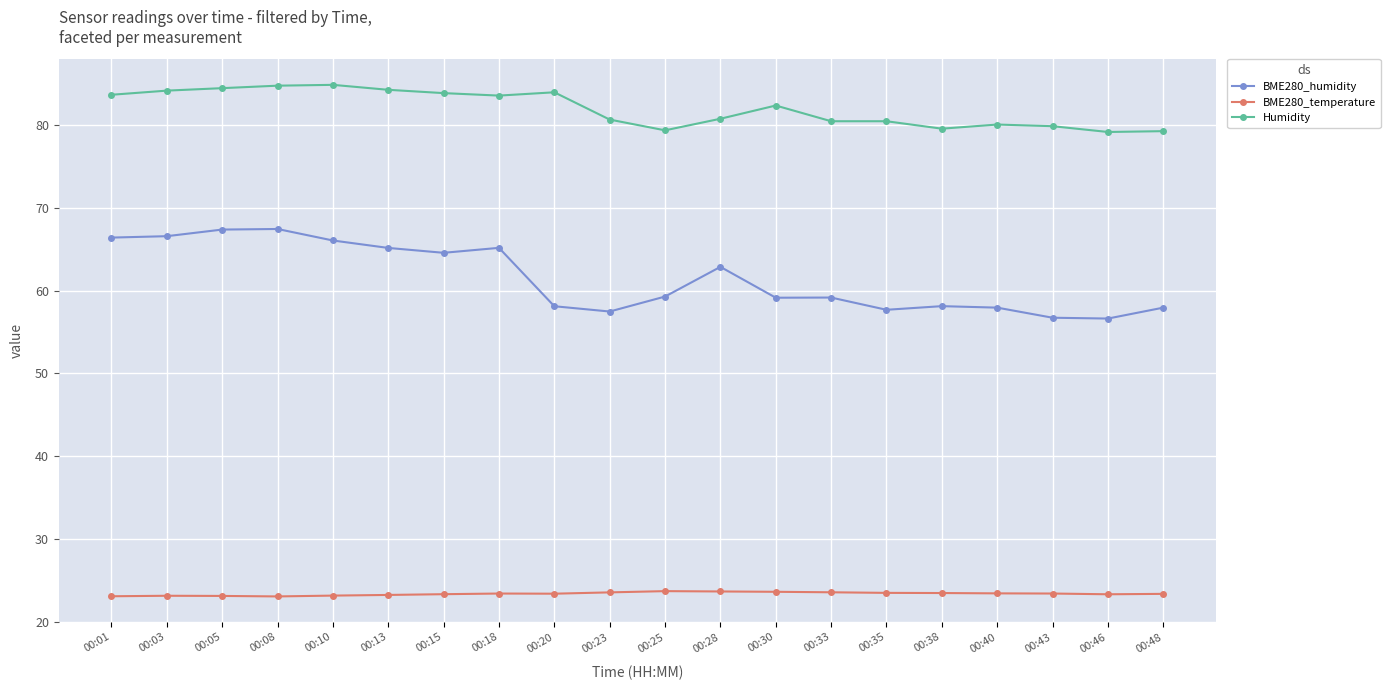

Which series has the largest total across all categories?

Humidity